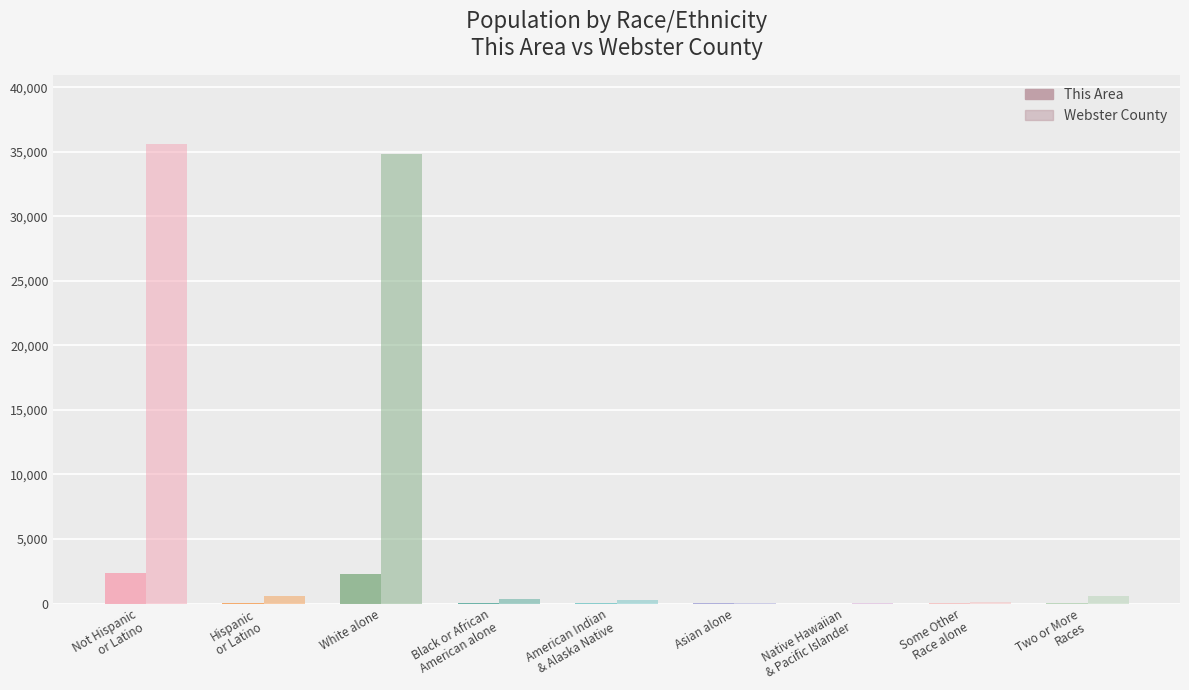

What is the approximate value of This Area at Not Hispanic
or Latino, to the nearest 10?

2370